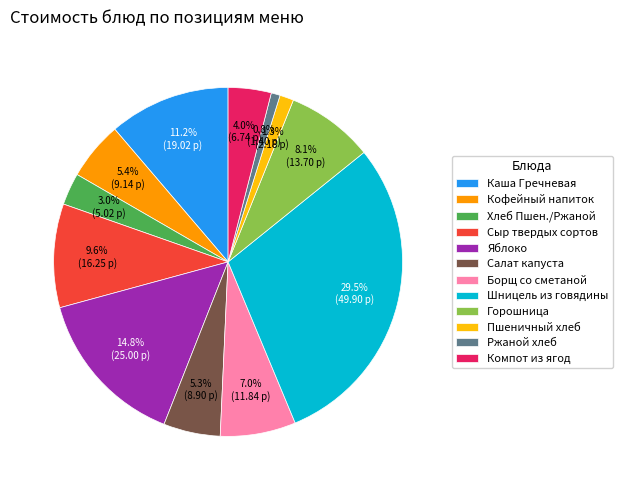

Approximately how many times larger is the value at Яблоко compared to Горошница?

1.8